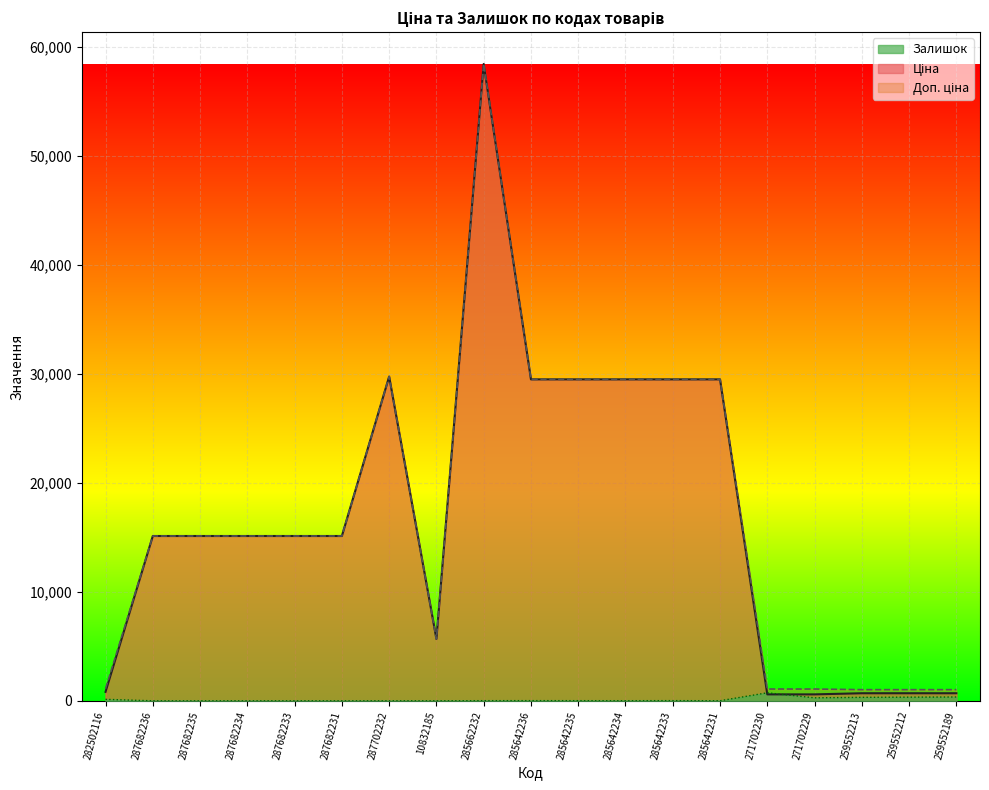

What is the label of the 2nd point from the left?

287682236